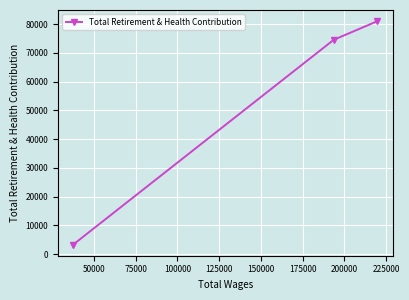

What is the value of the 3rd point from the left?

80987